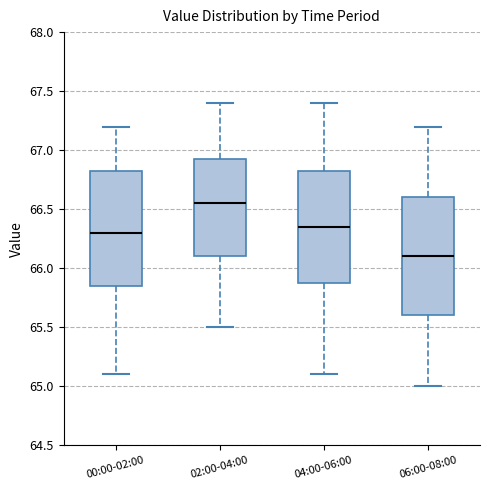

Where is the upper edge of the box for 04:00-06:00 on the y-axis? The values are not printed on the chart, so give them approximately, as read against the axis.

66.85